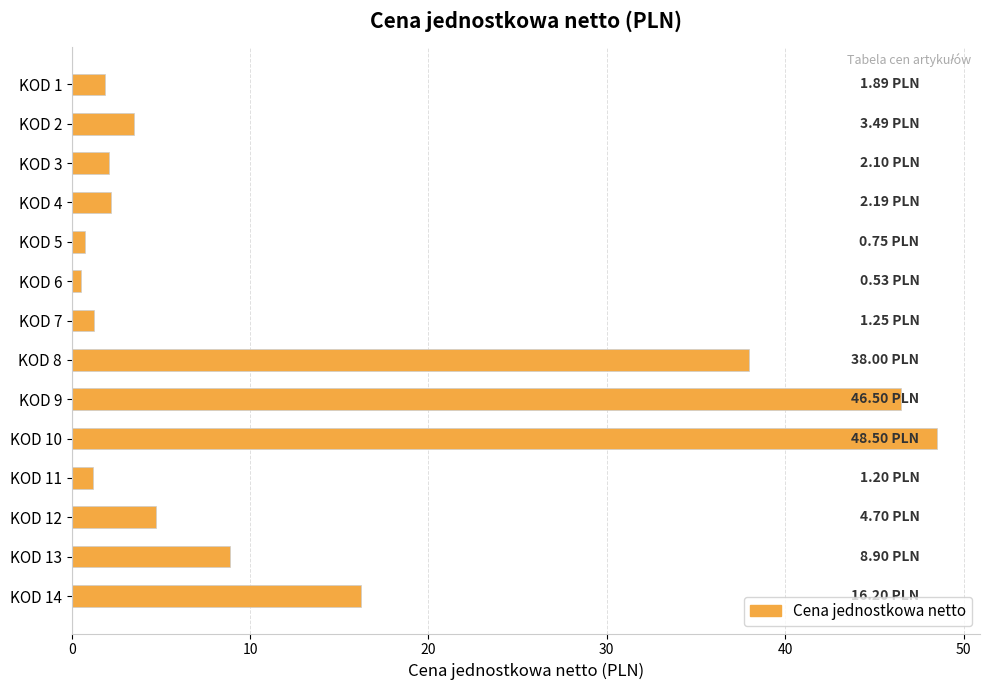

Count the number of categories in the chart.

14